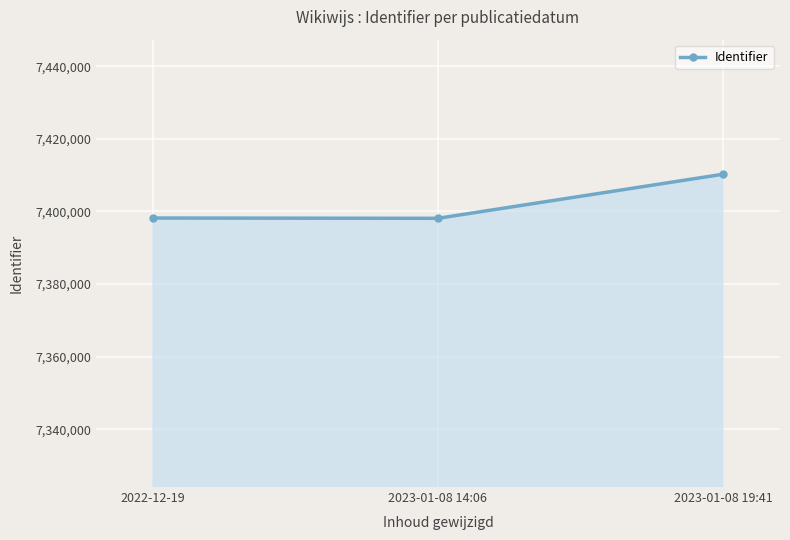

True or false: the data shows 7398199 at 2022-12-19.

True